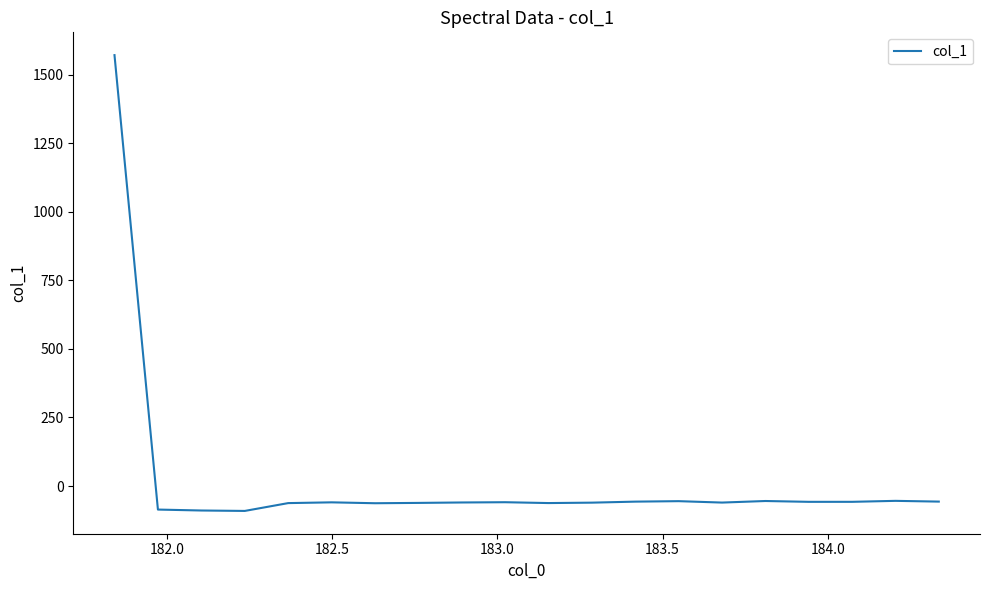

What is the difference between the maximum and minimum values?

1662.5